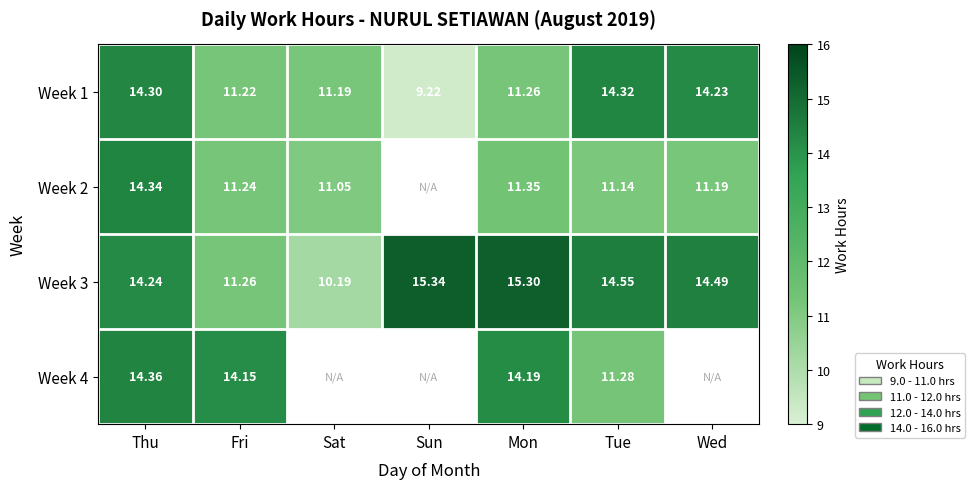

At which label does Week 1 reach its minimum?

Sun